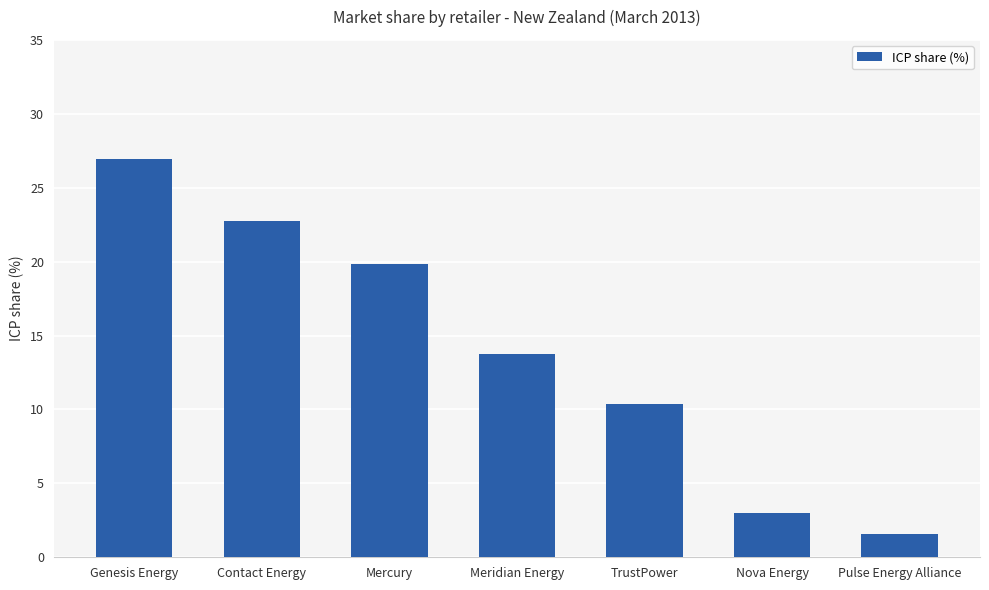

What is the value of the 4th bar from the left?

13.8